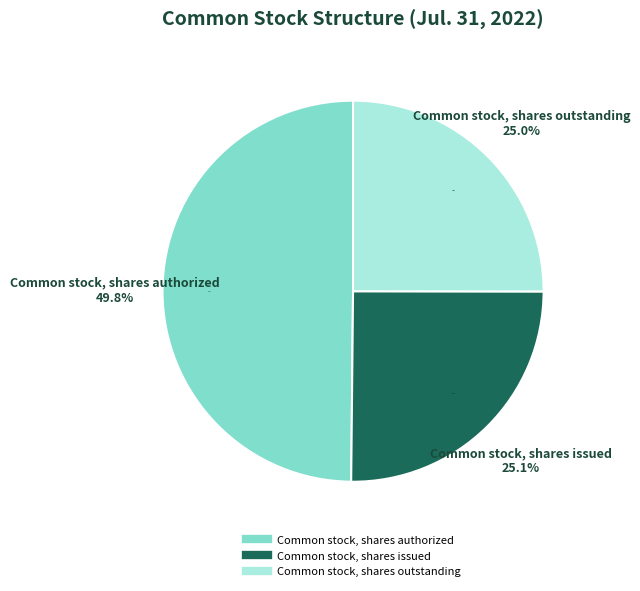

How many segments does this pie chart have?

3